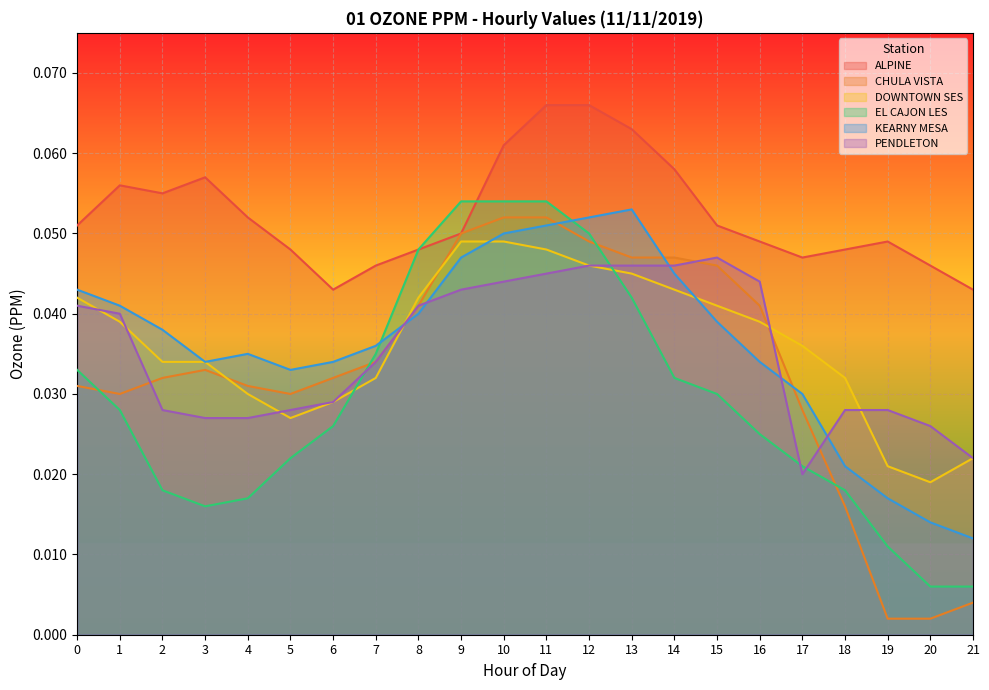

Which series ends up on top after the final intersection of DOWNTOWN SES and CHULA VISTA?

DOWNTOWN SES